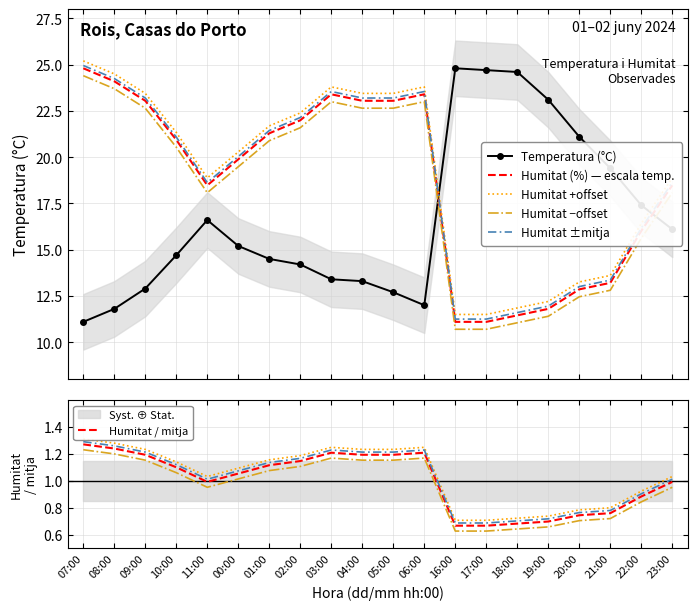

Is the value of Temperatura (°C) at 07:00 greater than the value of Humitat ±mitja at 11:00?

No